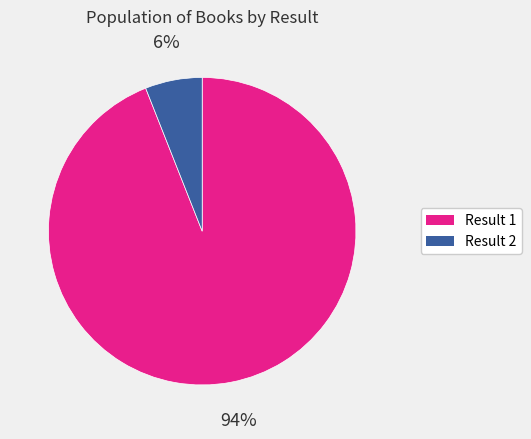

Does any single category account for the majority?

Yes